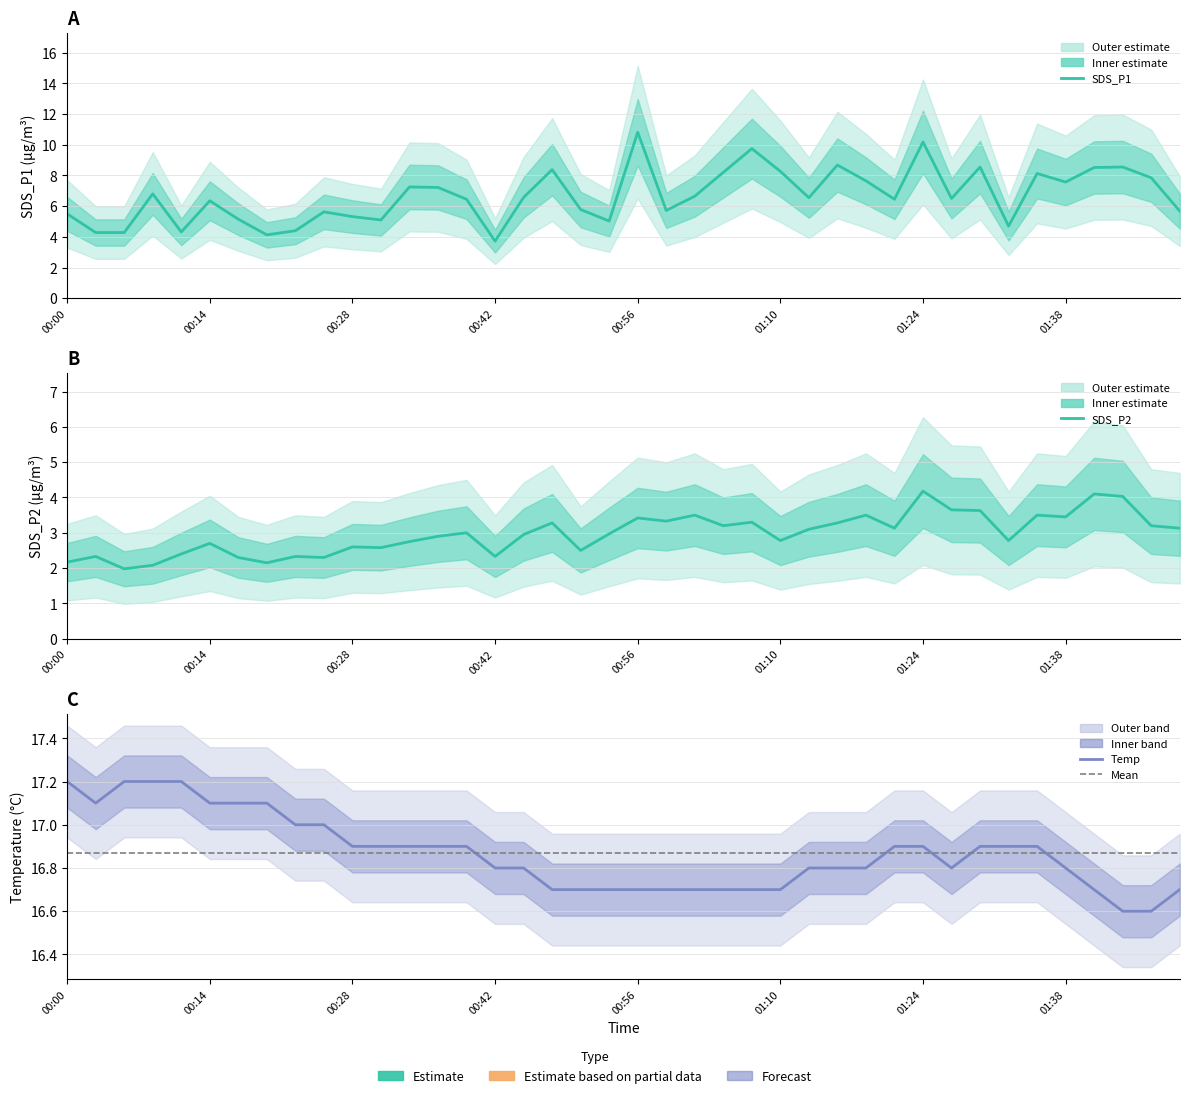

Does the chart display data point markers on the line(s)?

No